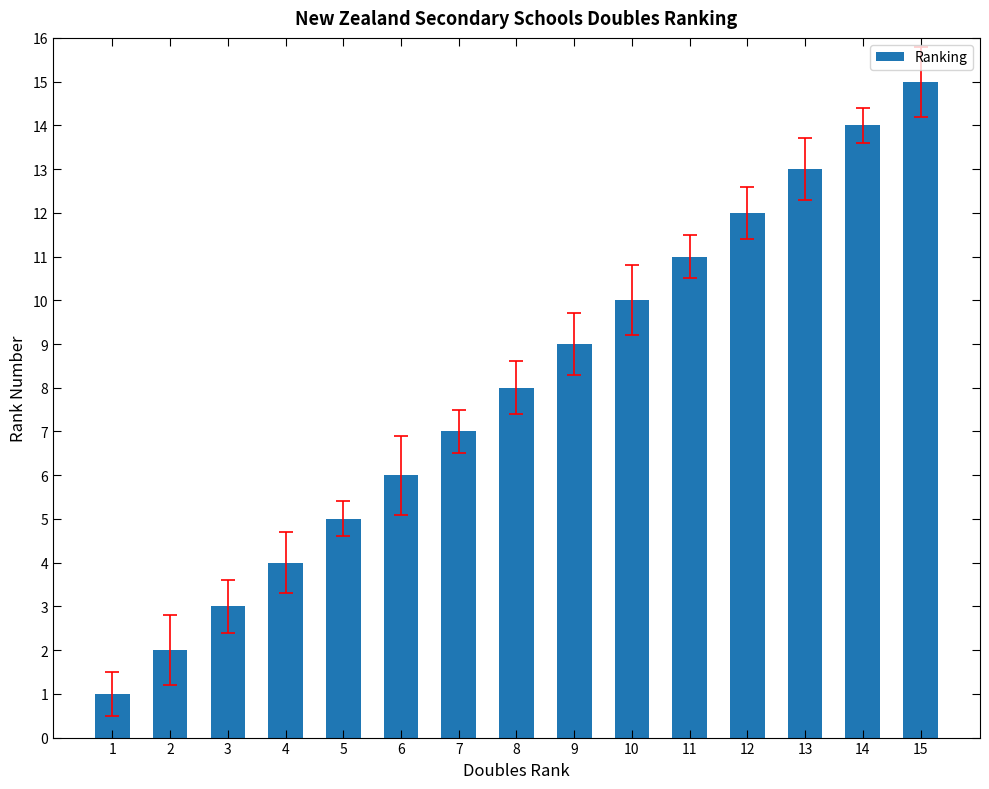

True or false: the data shows 8 at 8.

True